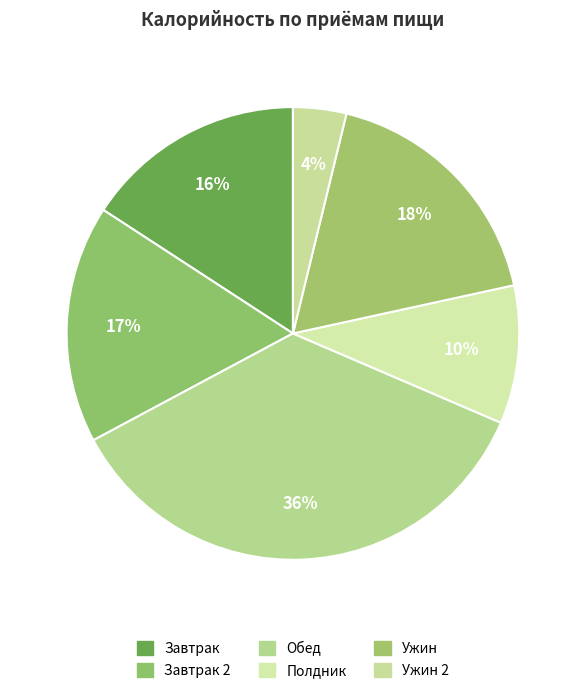

Count the number of slices in the pie.

6